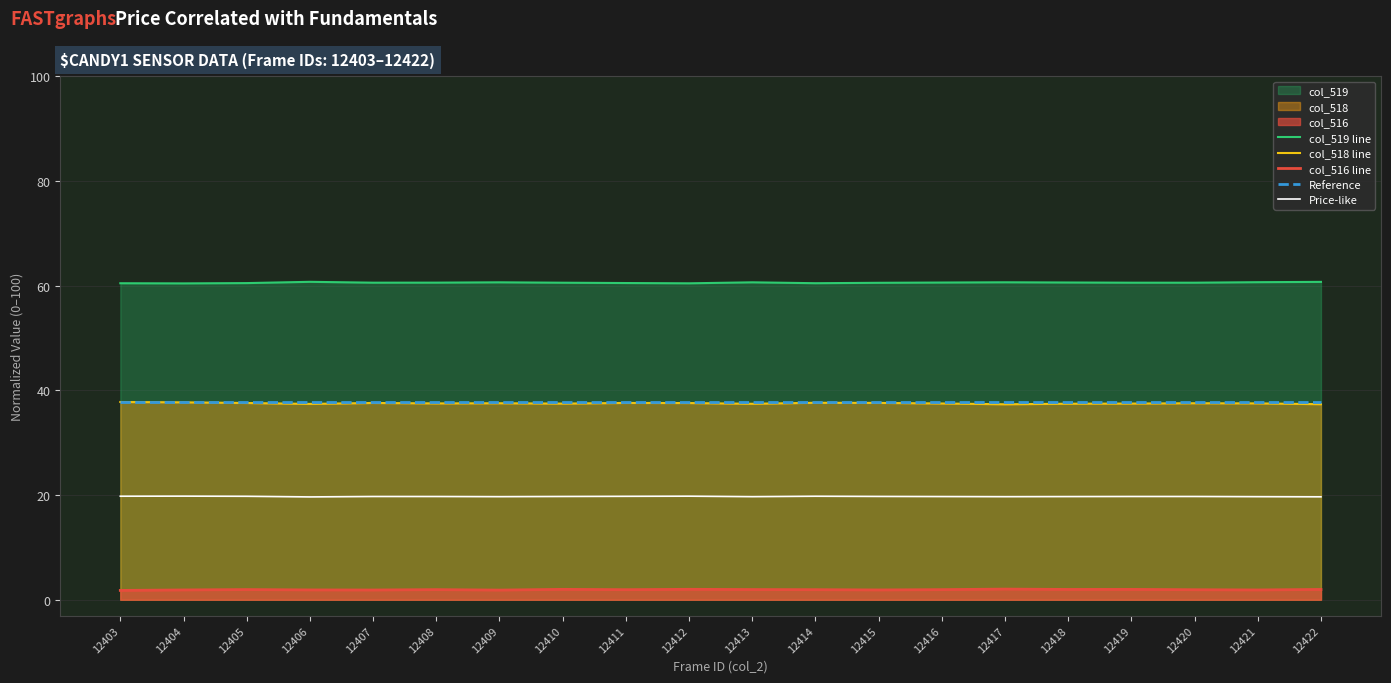

True or false: col_516 line has a value of 2.6 at 12415.

False